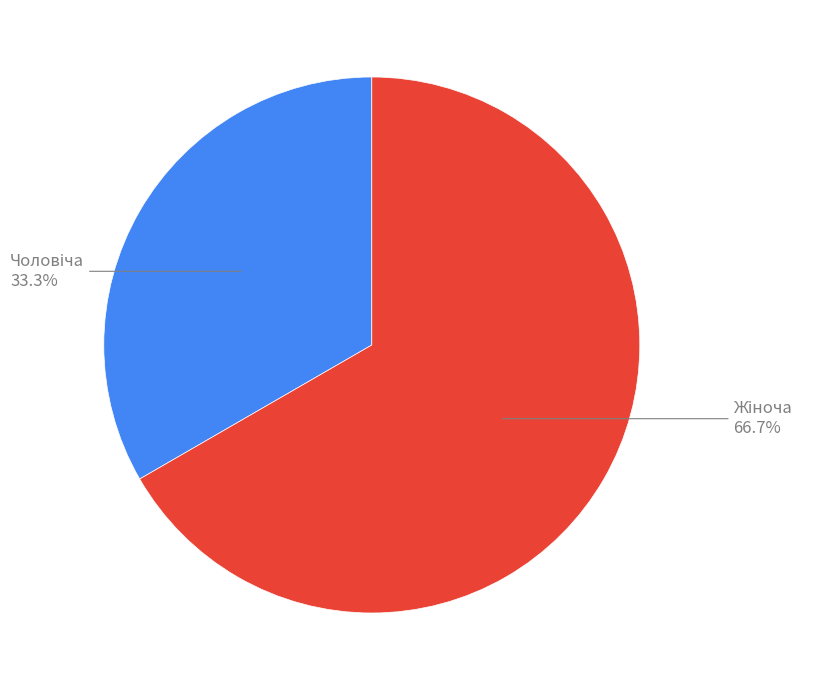

Is there a majority slice in this chart?

Yes